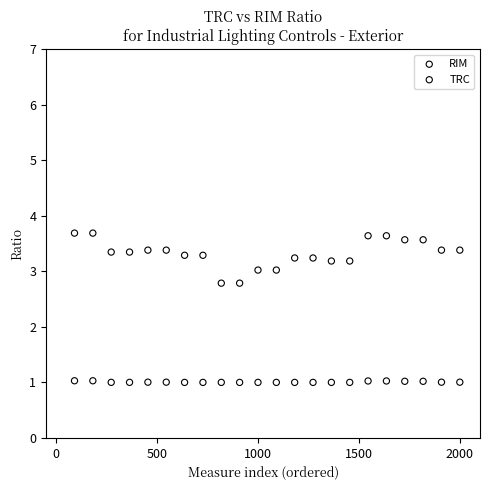

What is the X range (max minus min) for the scatter plot?

1909.1